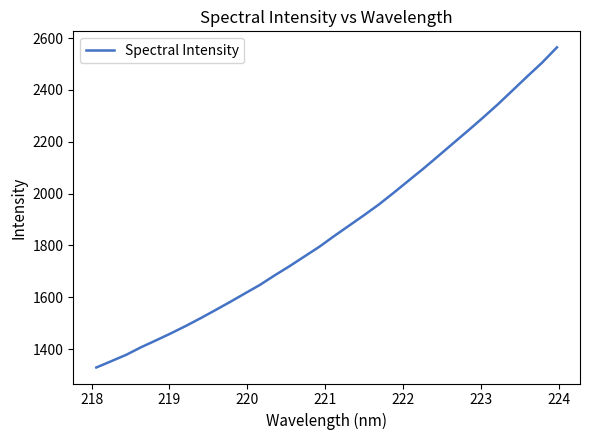

What is the smallest value displayed?

1328.9